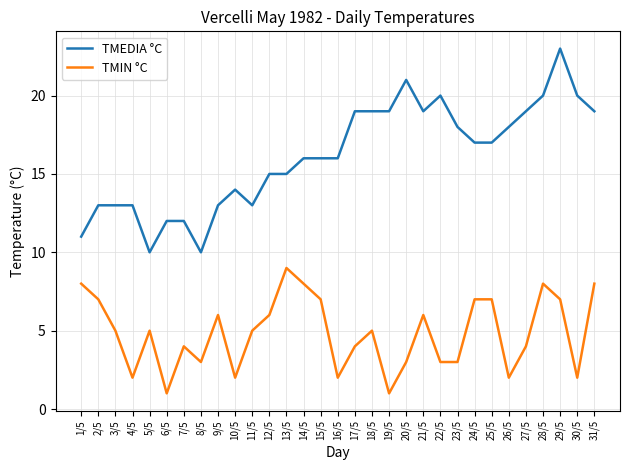

True or false: TMIN °C and TMEDIA °C cross at least once.

False